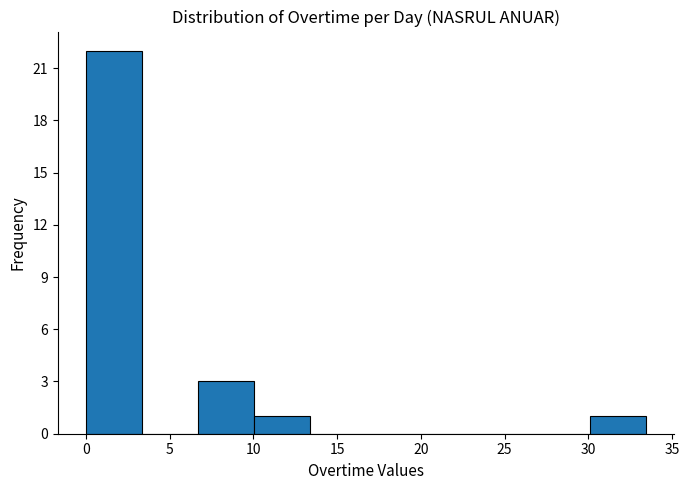

Reading left to right, list every bar in this chart as the range it spans on the x-axis followed by its height. Neither the bar edges nor the heights are printed on the chart, so give them approximately, as read against the axes.

0.0 to 3.5: 22
3.5 to 6.5: 0
6.5 to 10.0: 3
10.0 to 13.5: 1
13.5 to 16.5: 0
16.5 to 20.0: 0
20.0 to 23.5: 0
23.5 to 27.0: 0
27.0 to 30.0: 0
30.0 to 33.5: 1